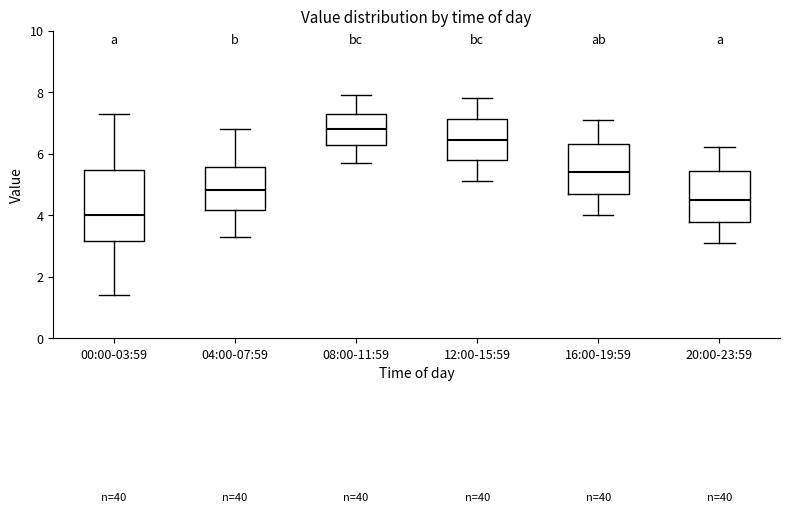

Reading left to right, transcribe this box plot: for each box, give where its median line is, the range the box spans, and where its two whiskers end, as read against the y-axis. The values are not printed on the chart, so give them approximately, as read against the axis.

00:00-03:59: median 4.0, box 3.2 to 5.4, whiskers 1.4 to 7.4
04:00-07:59: median 4.8, box 4.2 to 5.6, whiskers 3.4 to 6.8
08:00-11:59: median 6.8, box 6.2 to 7.4, whiskers 5.8 to 8.0
12:00-15:59: median 6.4, box 5.8 to 7.2, whiskers 5.2 to 7.8
16:00-19:59: median 5.4, box 4.6 to 6.4, whiskers 4.0 to 7.2
20:00-23:59: median 4.6, box 3.8 to 5.4, whiskers 3.2 to 6.2